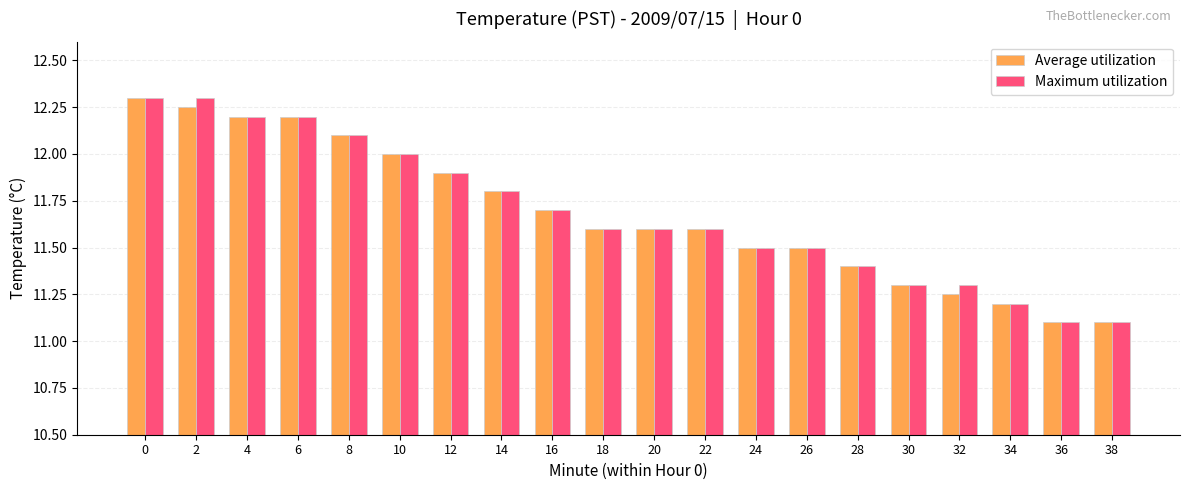

Is it true that Average utilization equals 11.5 at 26?

True